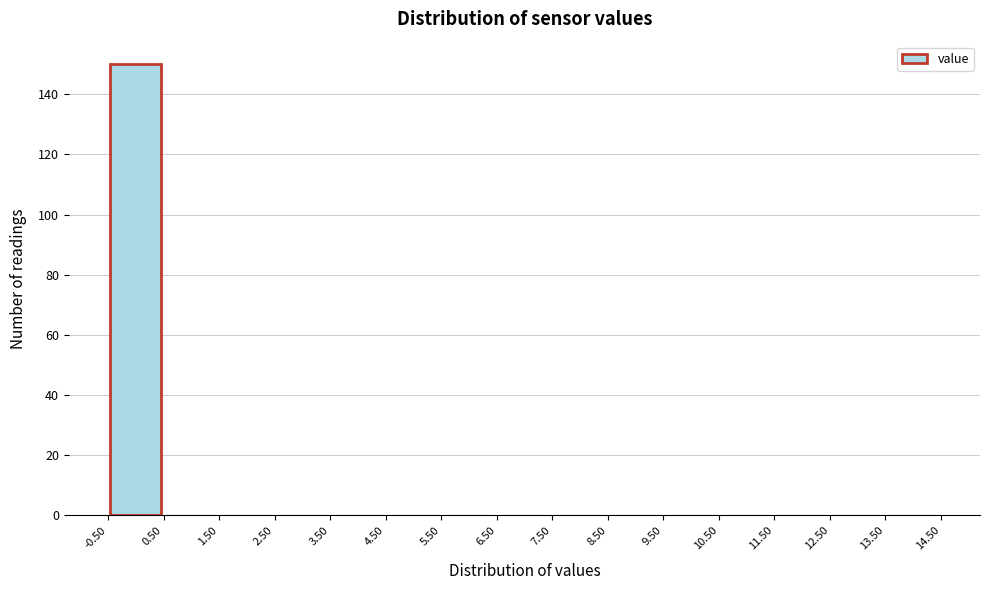

How tall is the bar that spans -0.50 to 0.50 on the x-axis? The values are not printed on the chart, so give them approximately, as read against the axis.

150